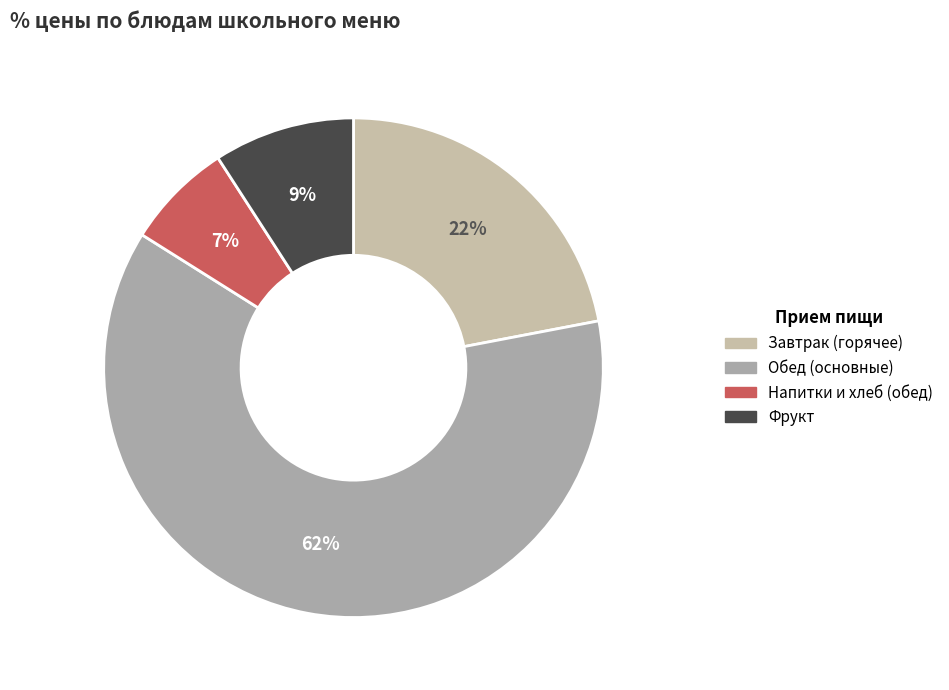

Count the number of slices in the pie.

4